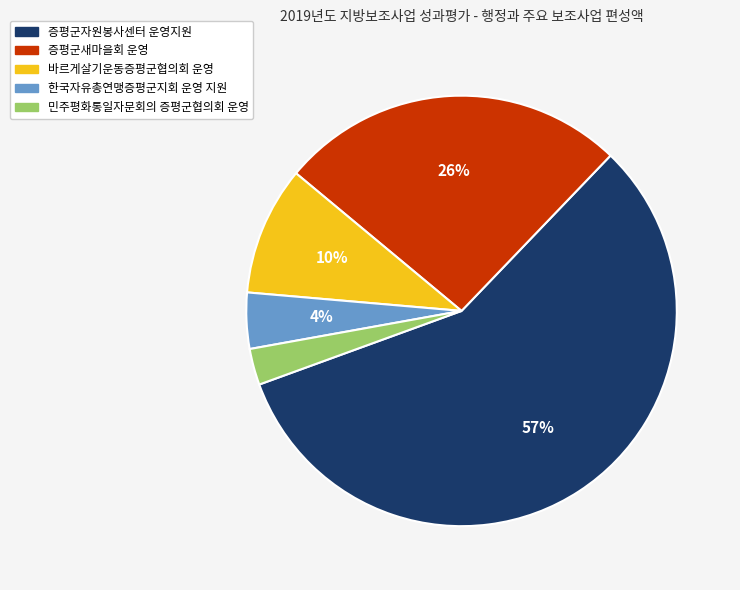

Is the sum of 증평군자원봉사센터 운영지원 and 바르게살기운동증평군협의회 운영 greater than half?

Yes